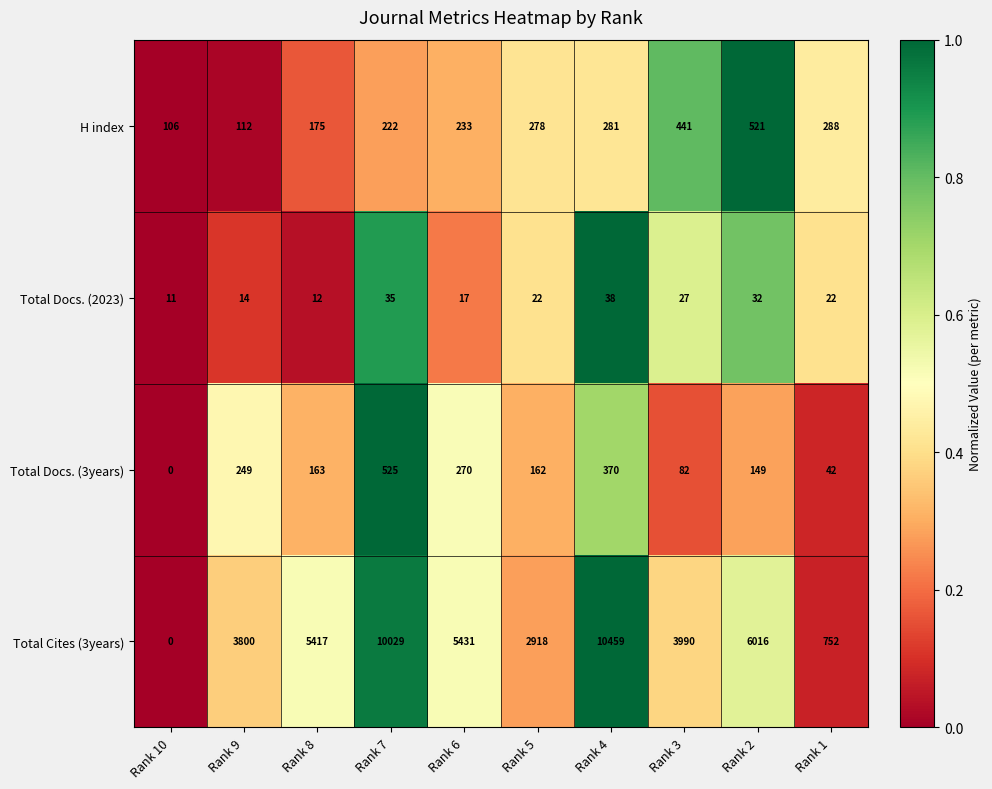

Is the value of H index at Rank 1 greater than the value of Total Docs. (2023) at Rank 7?

Yes